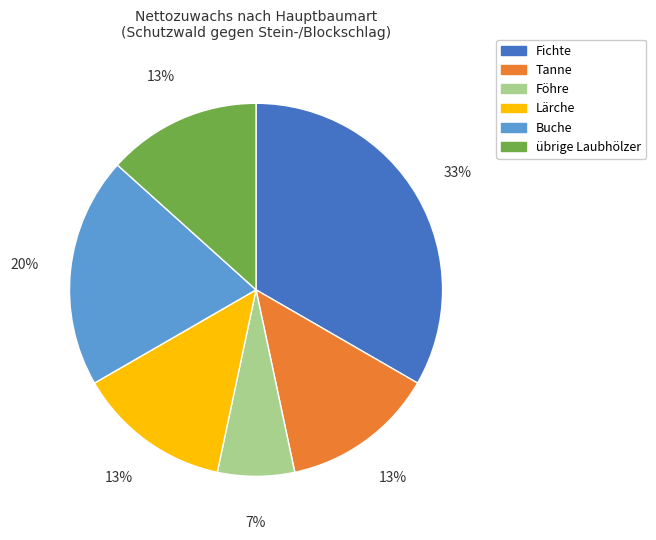

Which slice is the smallest?

Föhre